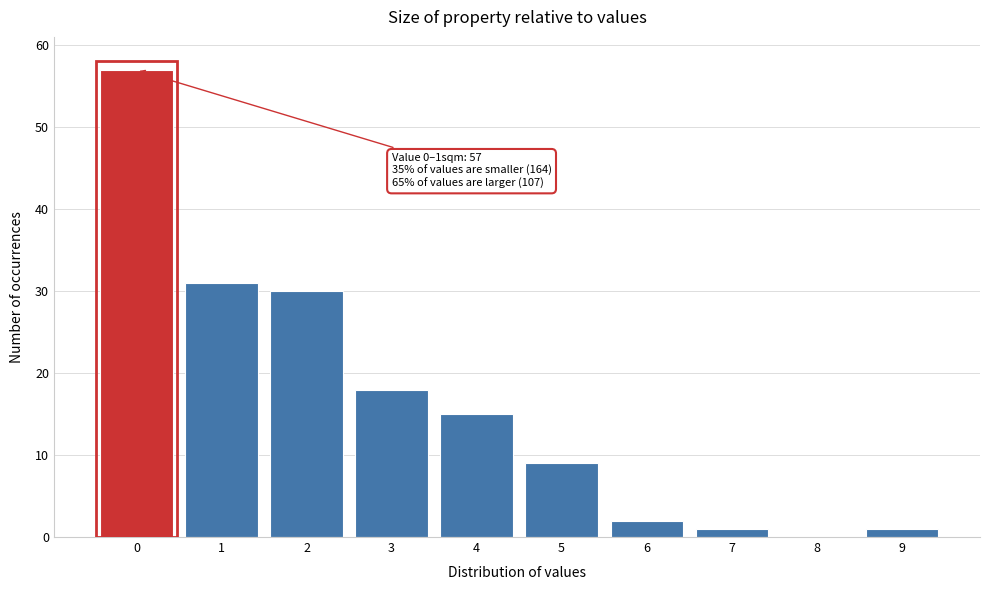

Reading right to left, what are all the values shown in this chart?

9=1	8=0	7=1	6=2	5=9	4=15	3=18	2=30	1=31	0=57